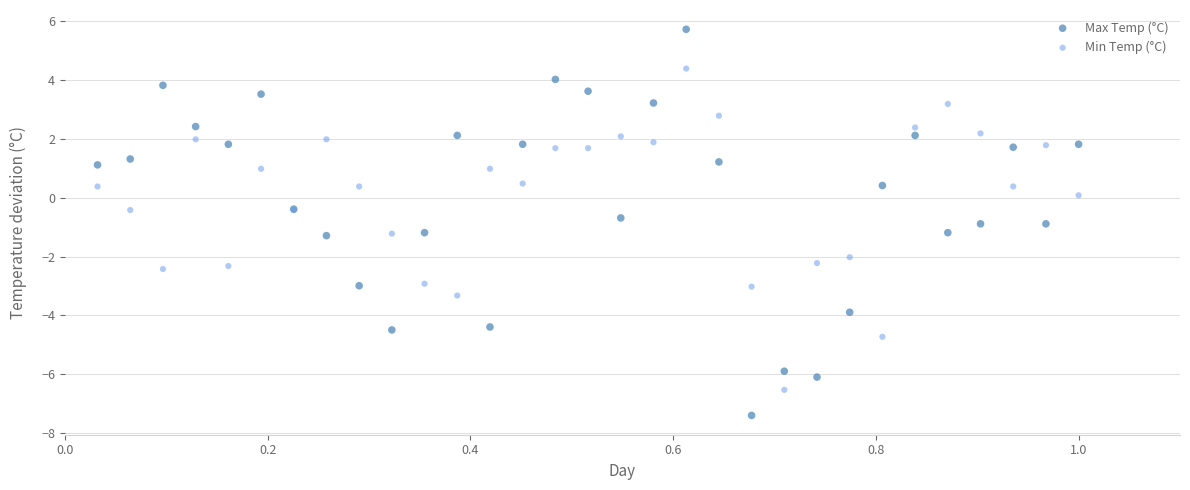

Which series reaches the minimum Y coordinate?

Max Temp (°C)